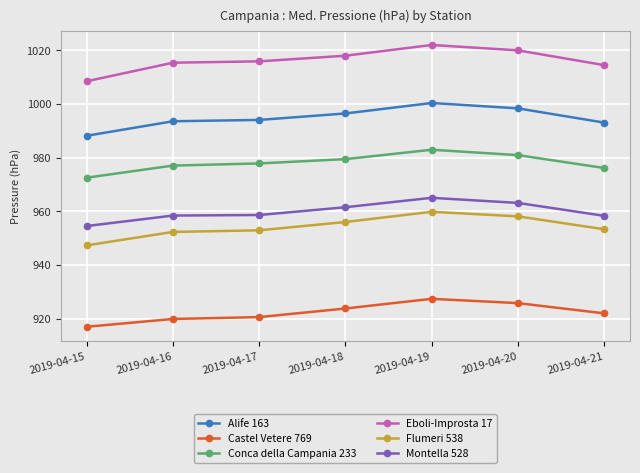

Which category has the highest value in the Alife 163 series?

2019-04-19